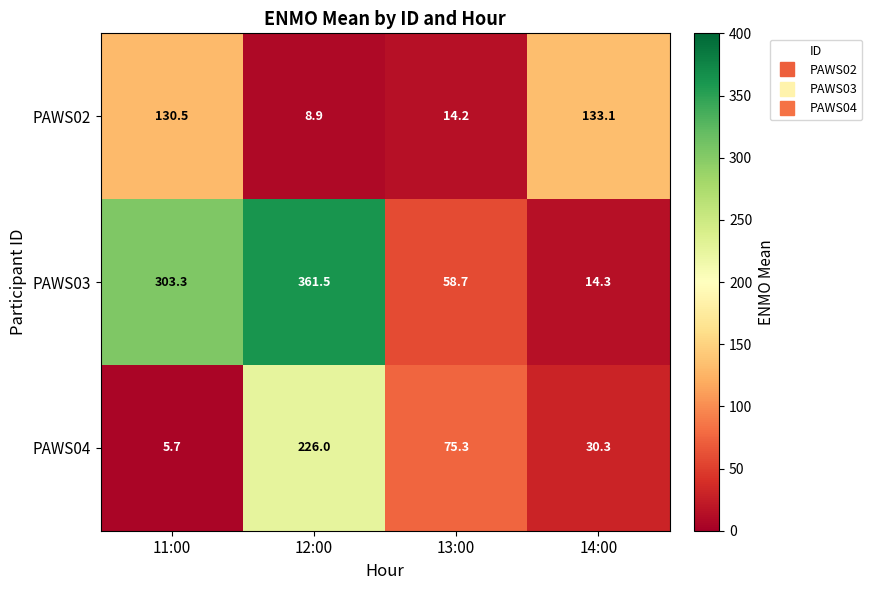

What is the total value across all series at 13:00?

148.2